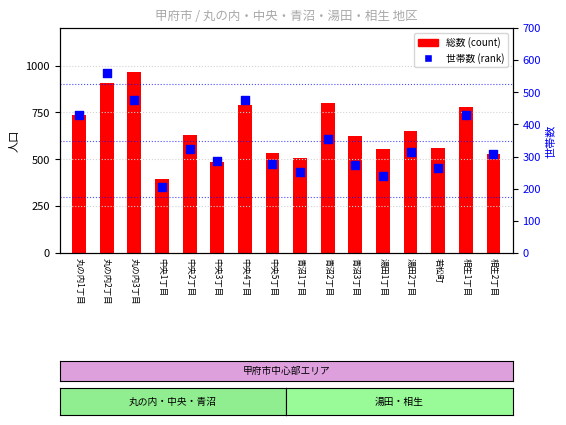

Which series reaches the maximum Y coordinate?

総数